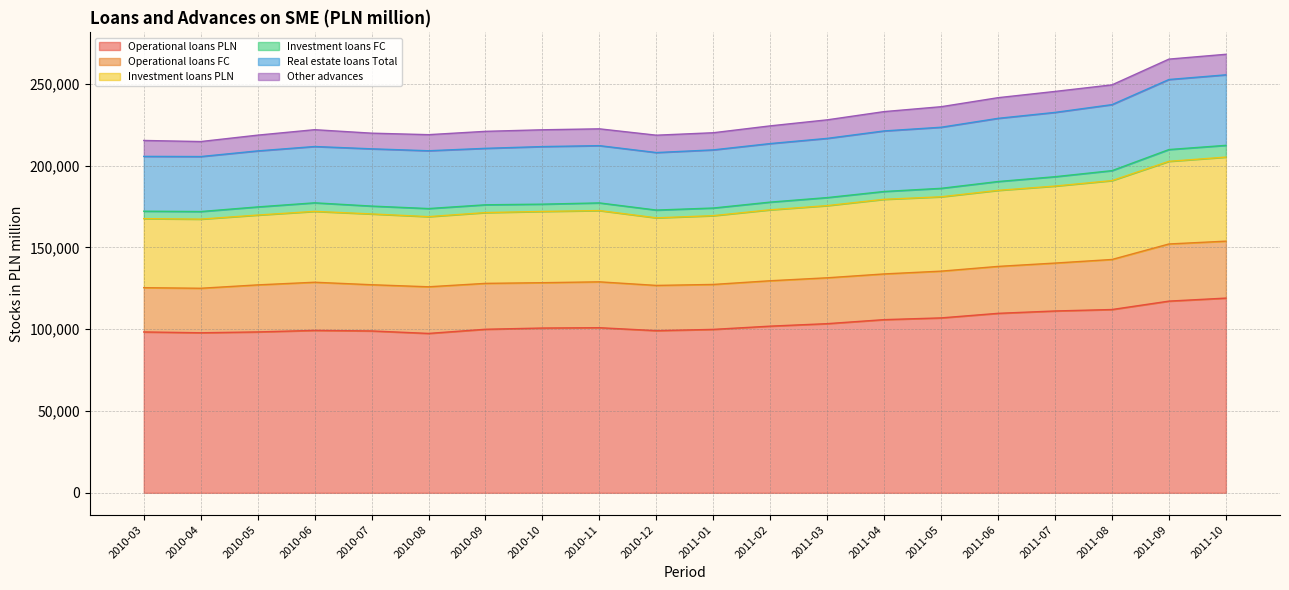

What is the highest value of the Operational loans PLN series?

119026.0